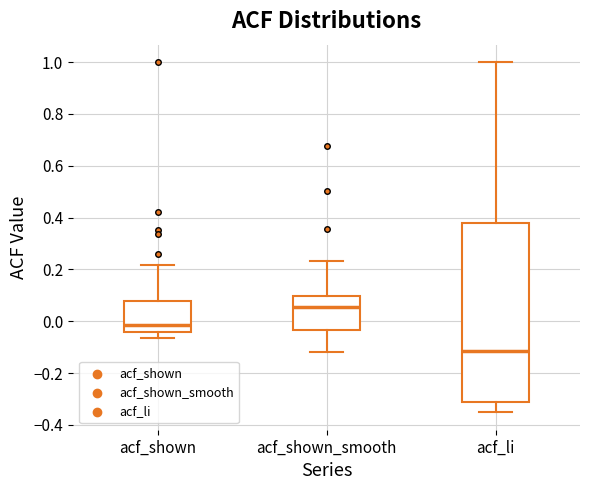

Which box is the tallest, from its lower edge to its upper edge?

acf_li